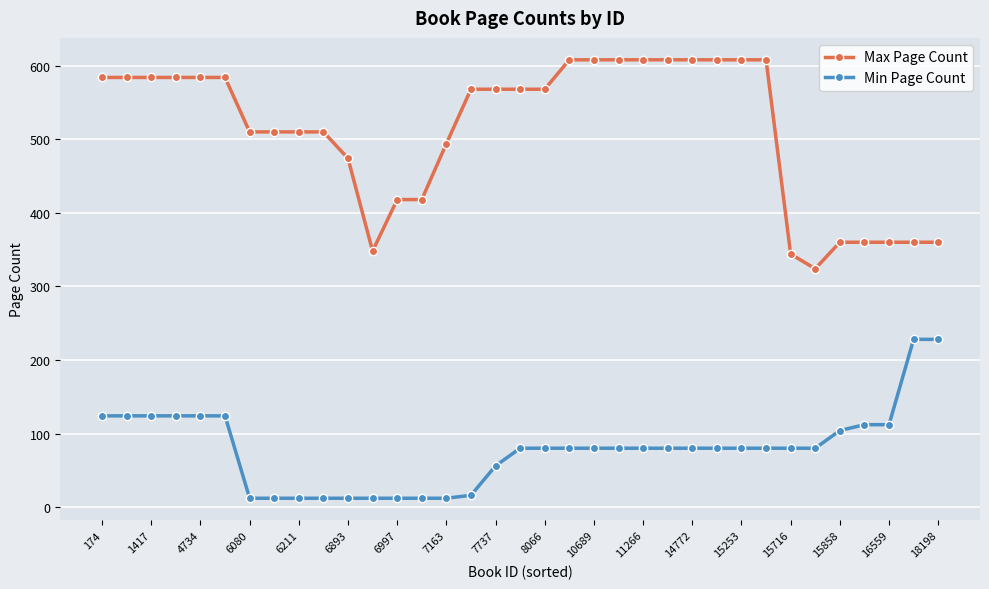

Count the number of categories in the chart.

35